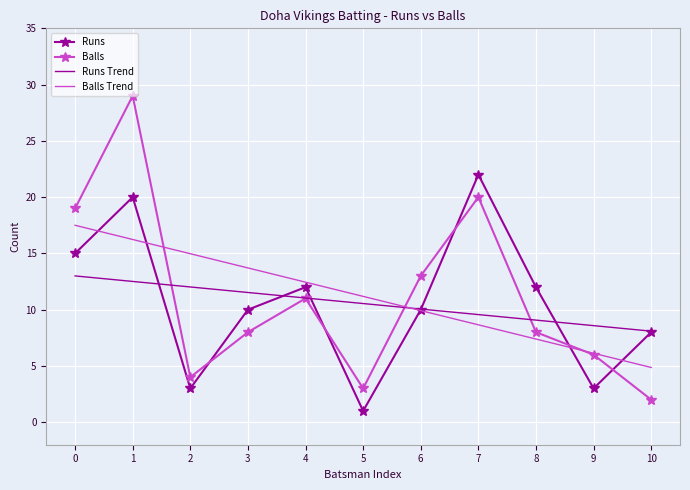

What is the total value across all series at 0?

64.5